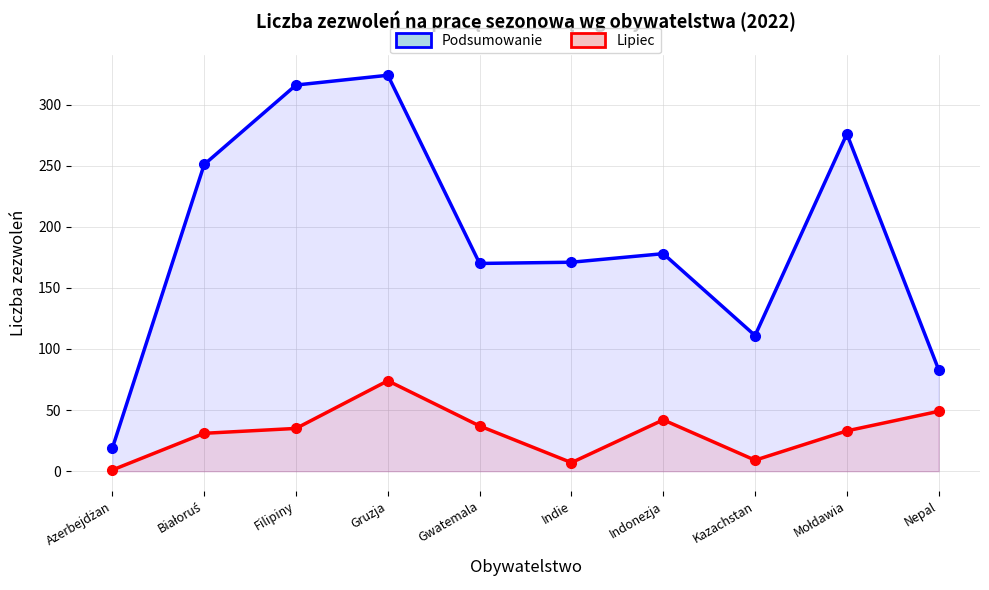

True or false: Podsumowanie has a value of 251 at Białoruś.

True